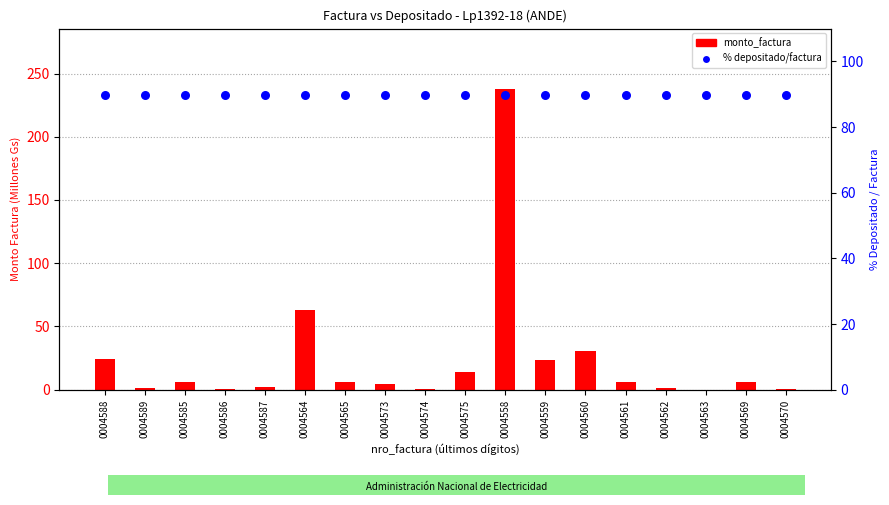

Is the value of % depositado/factura at 0004569 greater than the value of monto_factura (M Gs) at 0004561?

Yes